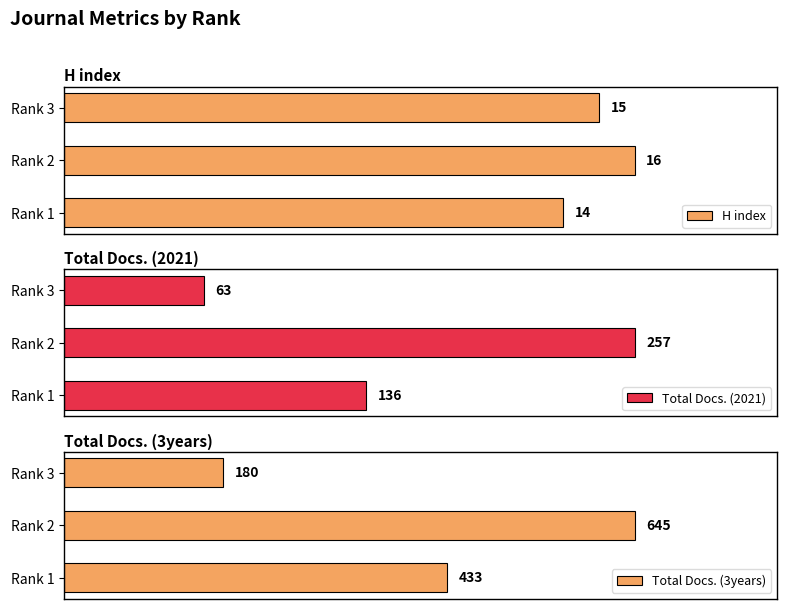

Count the Total Docs. (2021) values in the range 63 to 257.

3